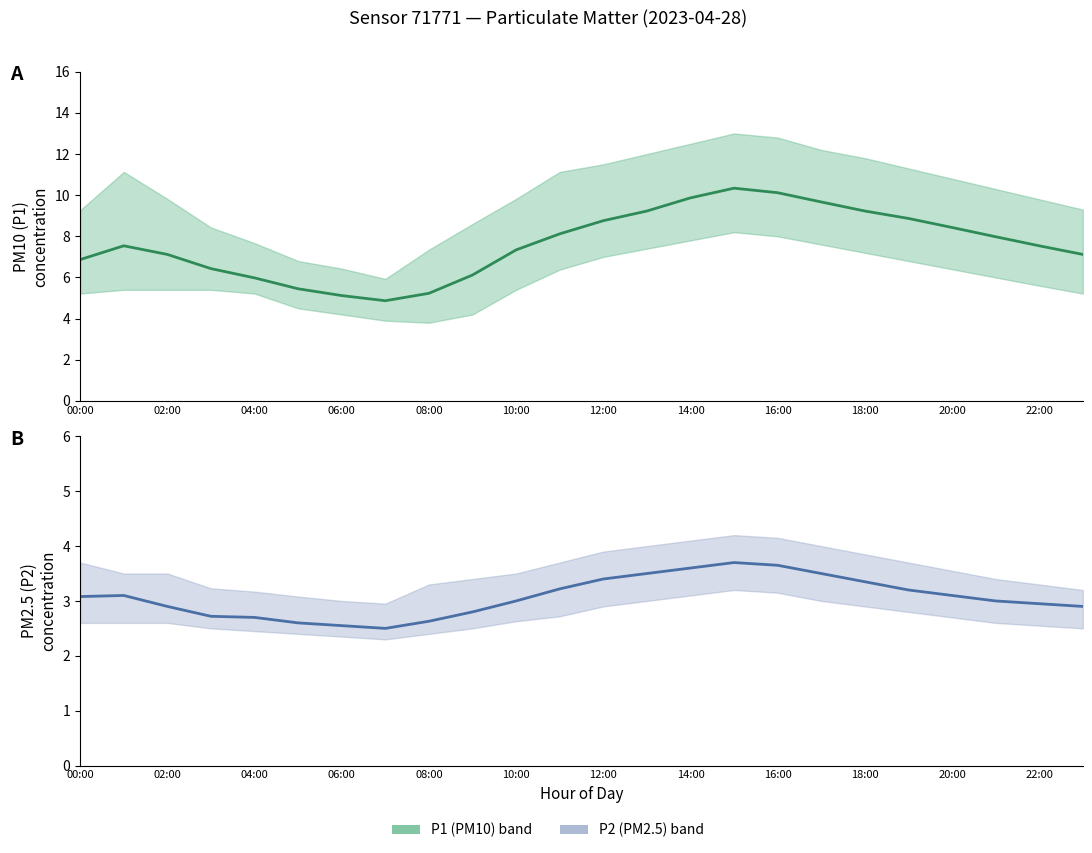

Is the value of P1 (PM10) estimate at 15 greater than the value of P2 (PM2.5) estimate at 16?

Yes